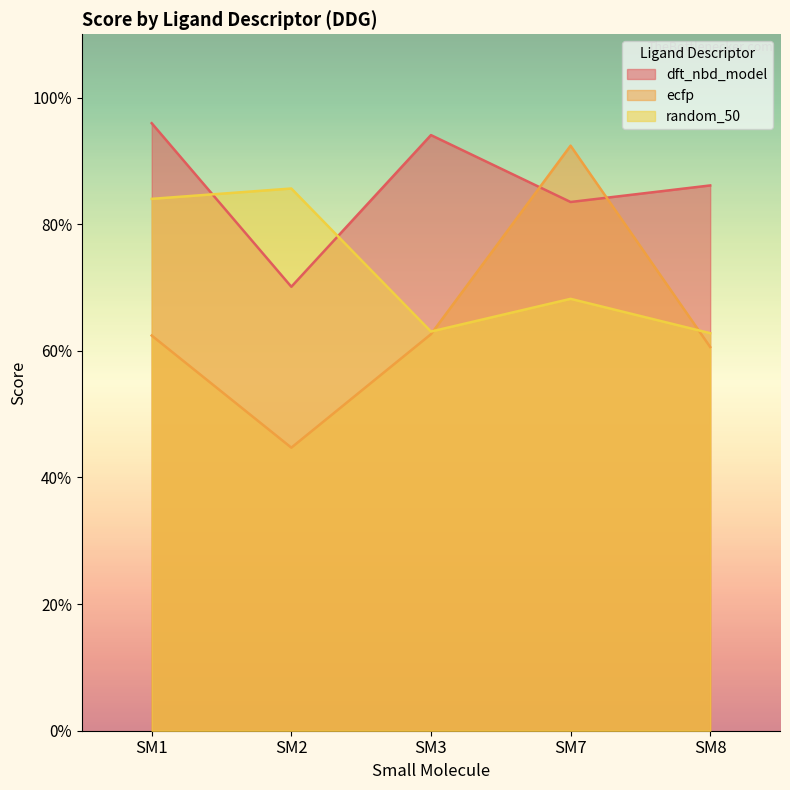

Reading left to right, what are all the values shown in this chart?

dft_nbd_model: SM1=1.0	SM2=0.7	SM3=0.9	SM7=0.8	SM8=0.9
ecfp: SM1=0.6	SM2=0.4	SM3=0.6	SM7=0.9	SM8=0.6
random_50: SM1=0.8	SM2=0.9	SM3=0.6	SM7=0.7	SM8=0.6